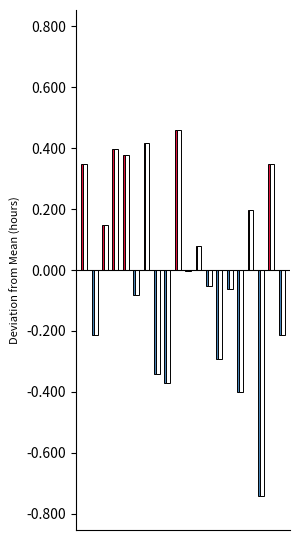

The value of Below mean at 5 is -0.1. True or false?

False